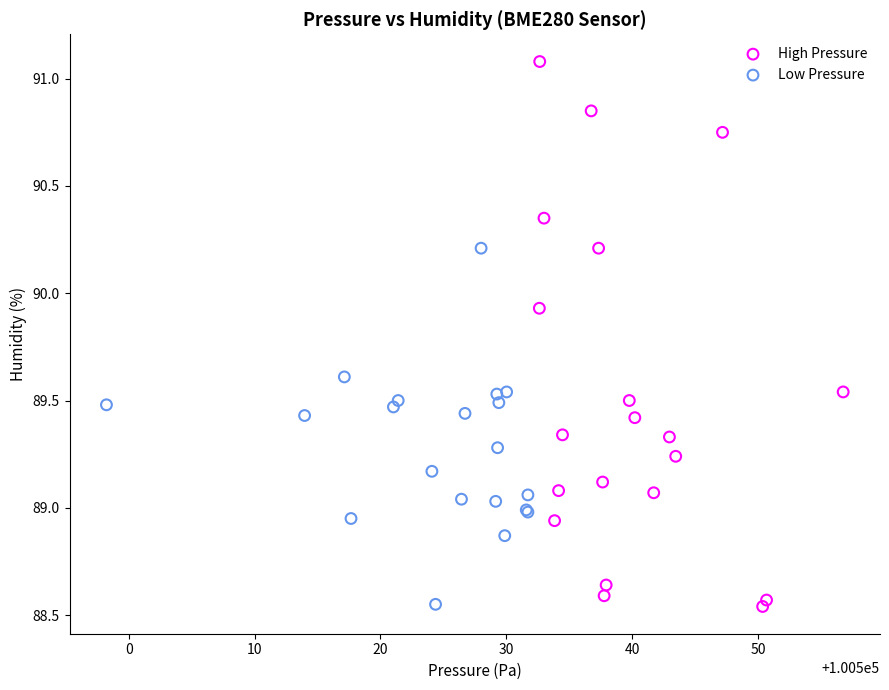

Which series has the largest Y range (max minus min)?

High Pressure